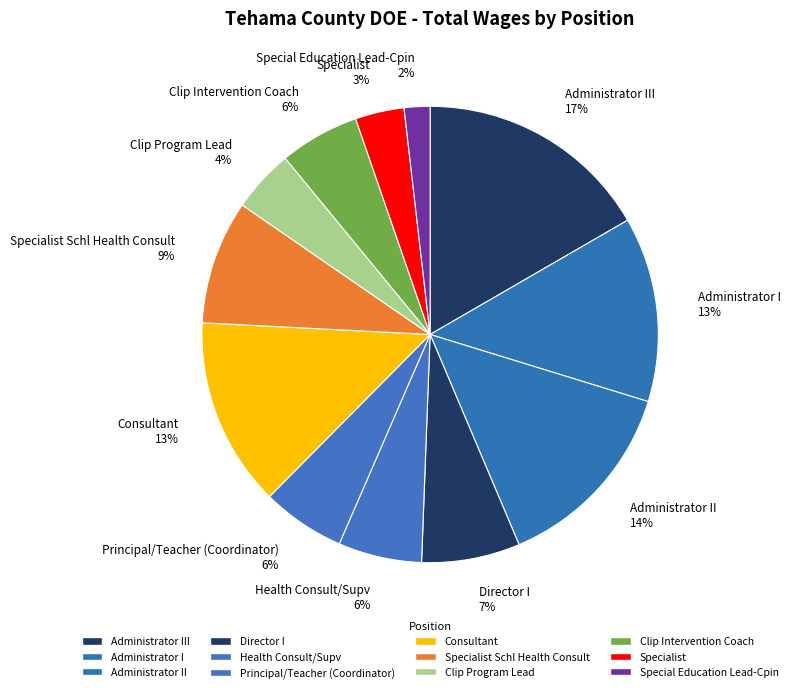

Combined, do Administrator I 13% and Specialist Schl Health Consult 9% account for over 50%?

No